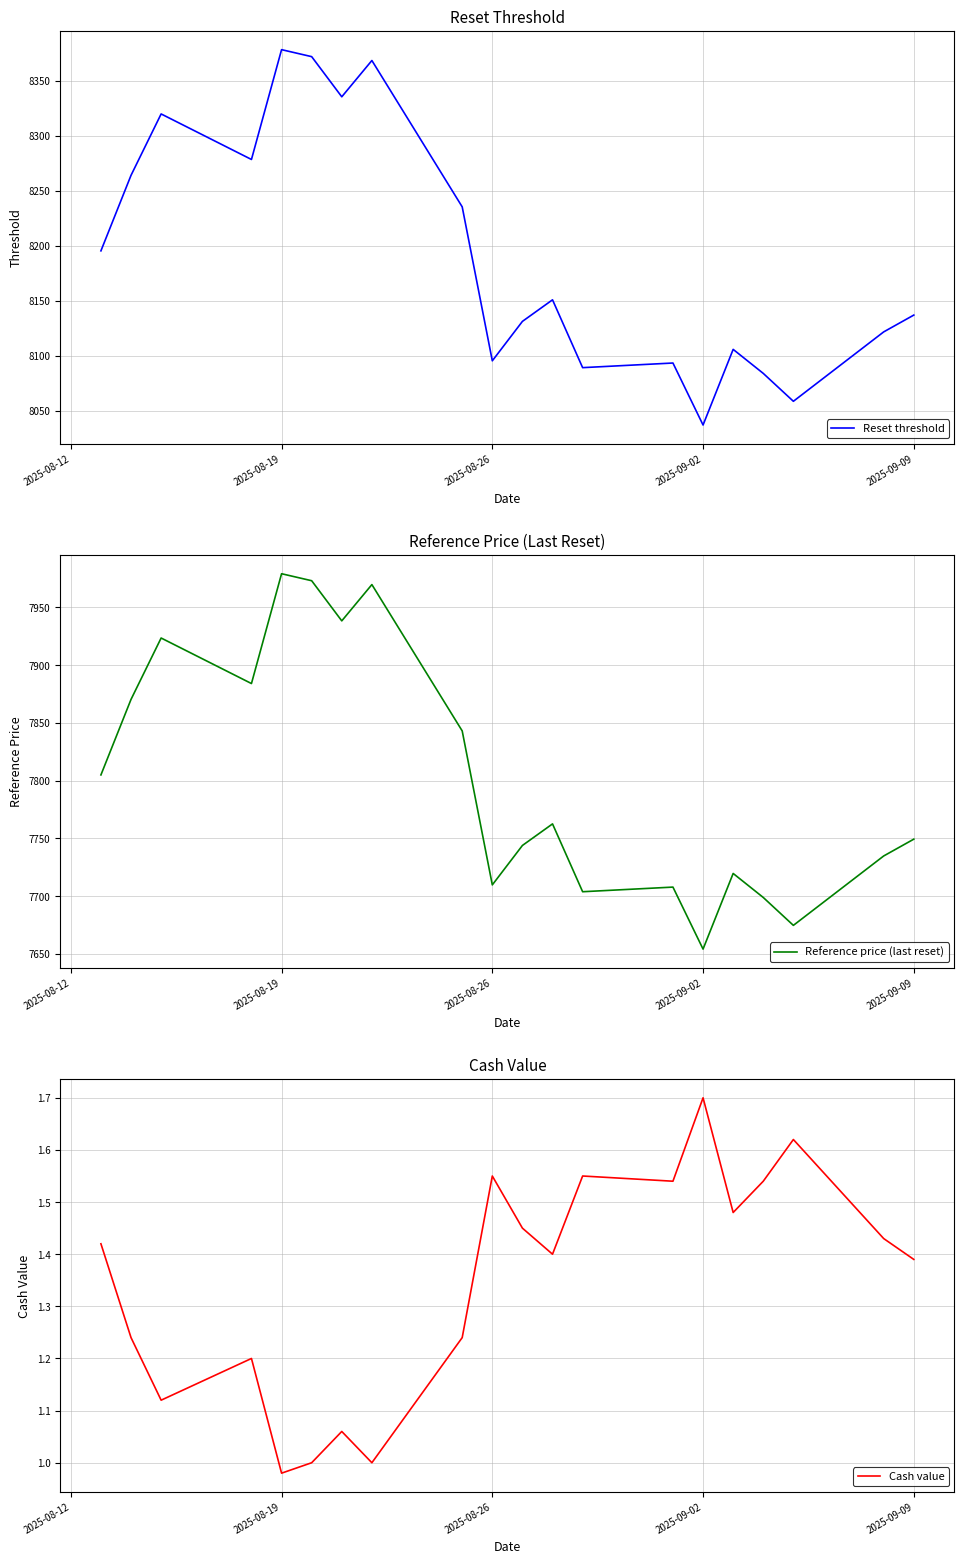

The Reset threshold series shows 8378.0 at 2025-08-19. True or false?

True